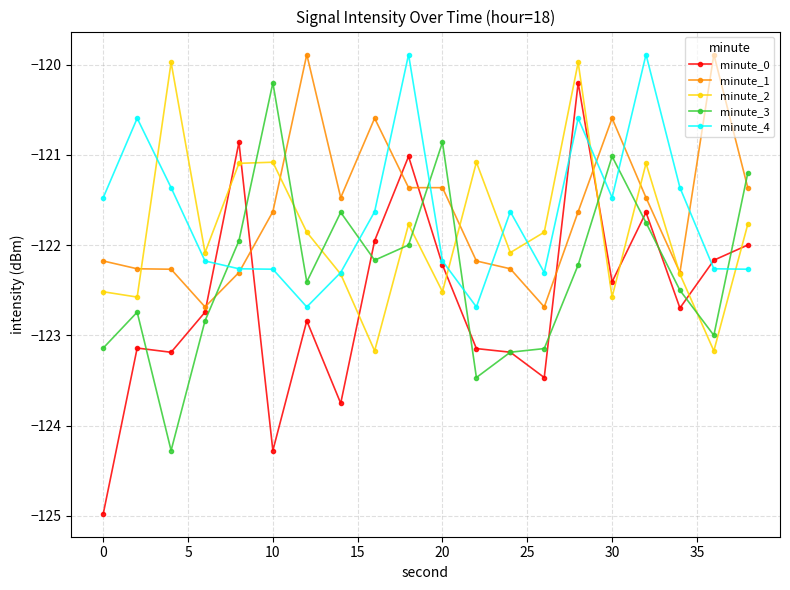

True or false: minute_3 has more than 1 interior local peaks.

True